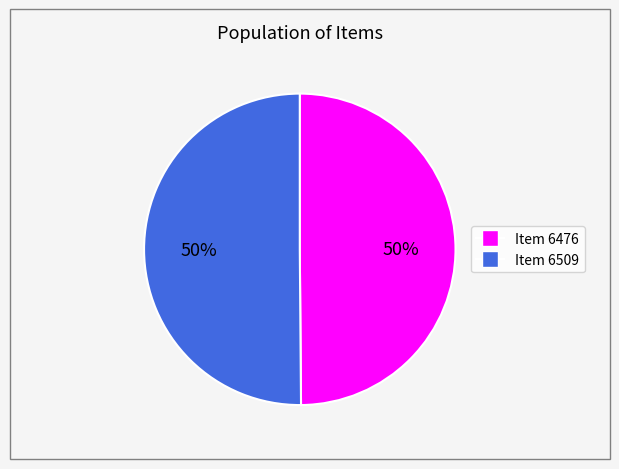

Count the number of slices in the pie.

2